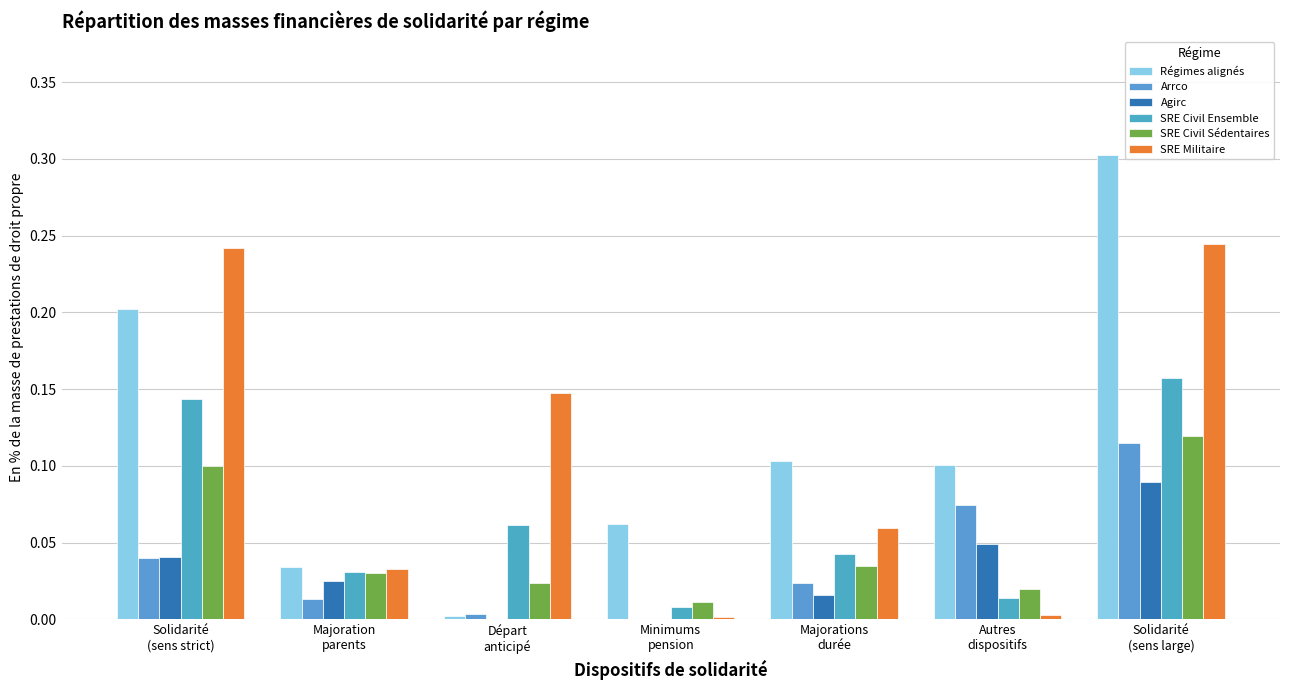

Reading left to right, transcribe all the data shown in this chart.

Régimes alignés: Solidarité
(sens strict)=0.2	Majoration
parents=0.0	Départ
anticipé=0.0	Minimums
pension=0.1	Majorations
durée=0.1	Autres
dispositifs=0.1	Solidarité
(sens large)=0.3
Arrco: Solidarité
(sens strict)=0.0	Majoration
parents=0.0	Départ
anticipé=0.0	Minimums
pension=0.0	Majorations
durée=0.0	Autres
dispositifs=0.1	Solidarité
(sens large)=0.1
Agirc: Solidarité
(sens strict)=0.0	Majoration
parents=0.0	Départ
anticipé=0.0	Minimums
pension=0.0	Majorations
durée=0.0	Autres
dispositifs=0.0	Solidarité
(sens large)=0.1
SRE Civil Ensemble: Solidarité
(sens strict)=0.1	Majoration
parents=0.0	Départ
anticipé=0.1	Minimums
pension=0.0	Majorations
durée=0.0	Autres
dispositifs=0.0	Solidarité
(sens large)=0.2
SRE Civil Sédentaires: Solidarité
(sens strict)=0.1	Majoration
parents=0.0	Départ
anticipé=0.0	Minimums
pension=0.0	Majorations
durée=0.0	Autres
dispositifs=0.0	Solidarité
(sens large)=0.1
SRE Militaire: Solidarité
(sens strict)=0.2	Majoration
parents=0.0	Départ
anticipé=0.1	Minimums
pension=0.0	Majorations
durée=0.1	Autres
dispositifs=0.0	Solidarité
(sens large)=0.2